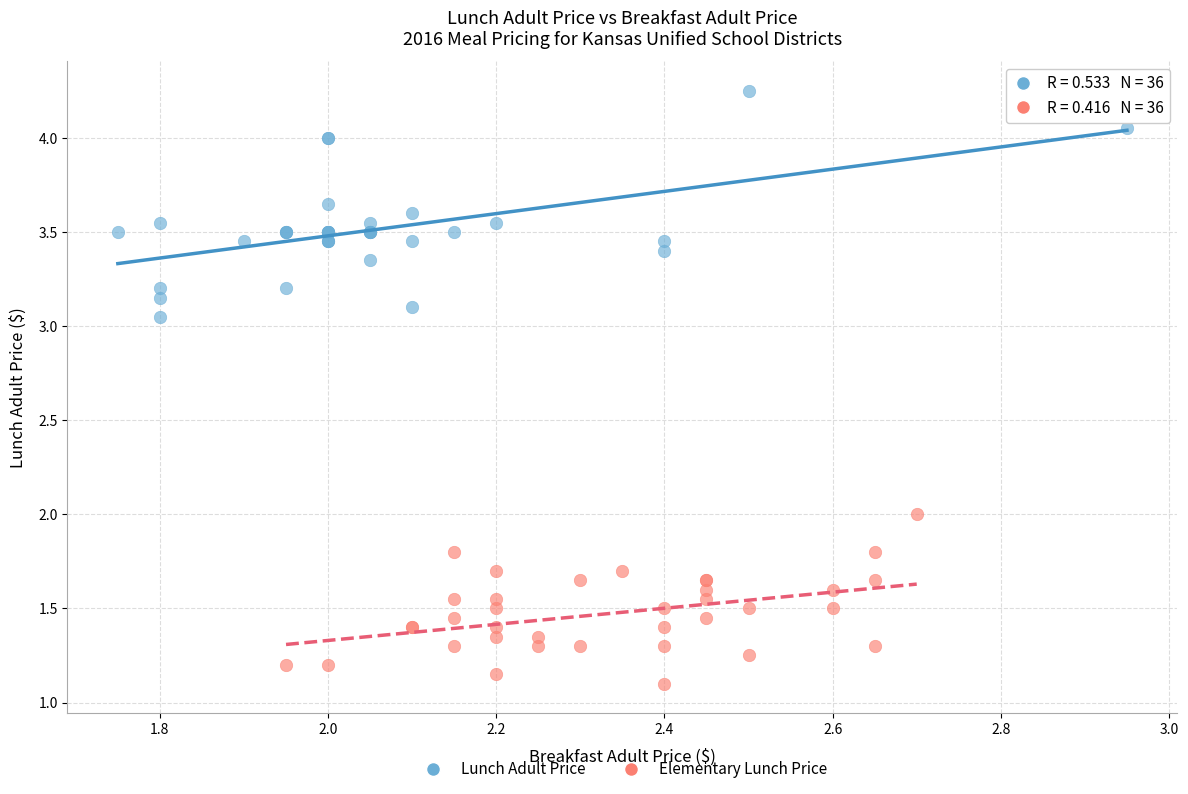

Which series reaches the minimum Y coordinate?

Elementary Lunch Price